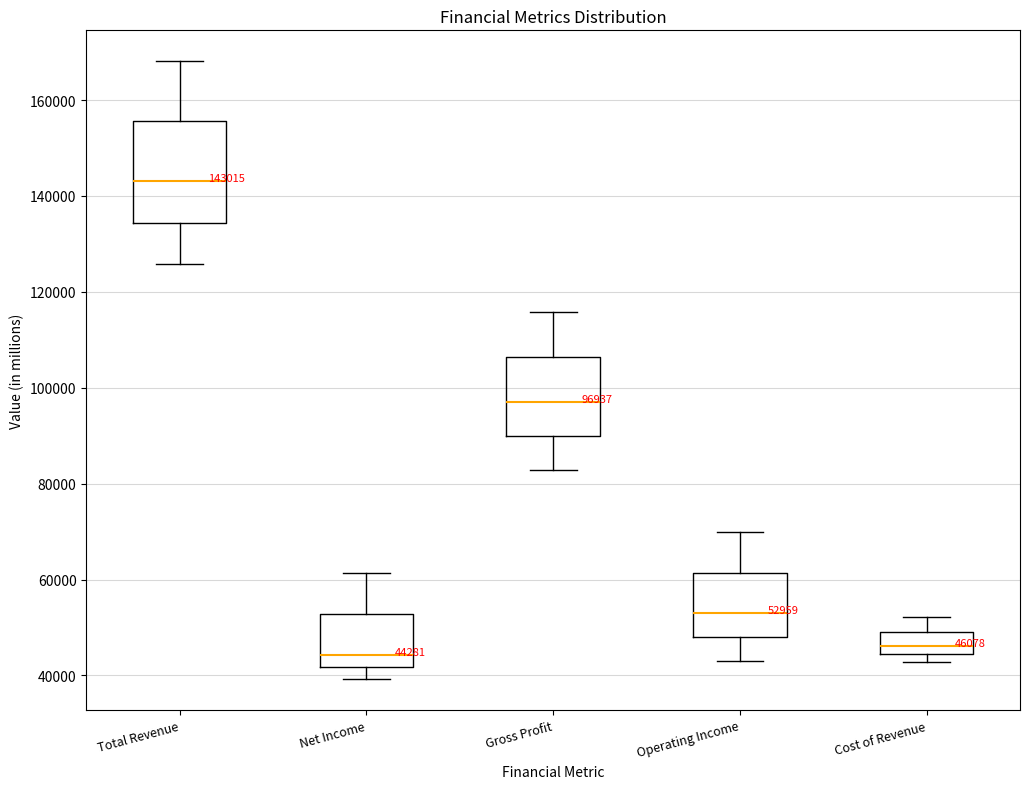

Comparing the boxes themselves (not the whiskers), which one is the tallest?

Total Revenue